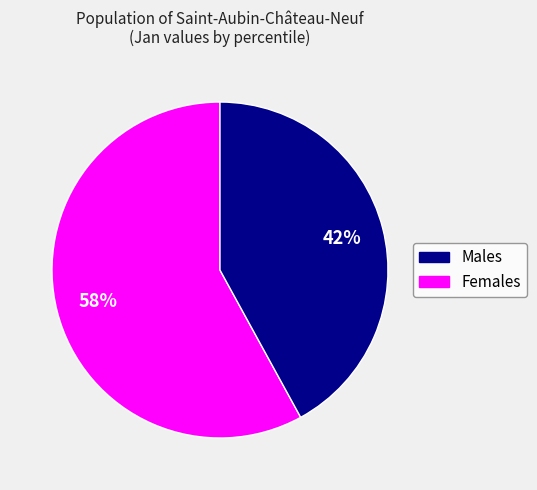

To the nearest percent, what is the difference between the largest and smallest slice percentages?

16%